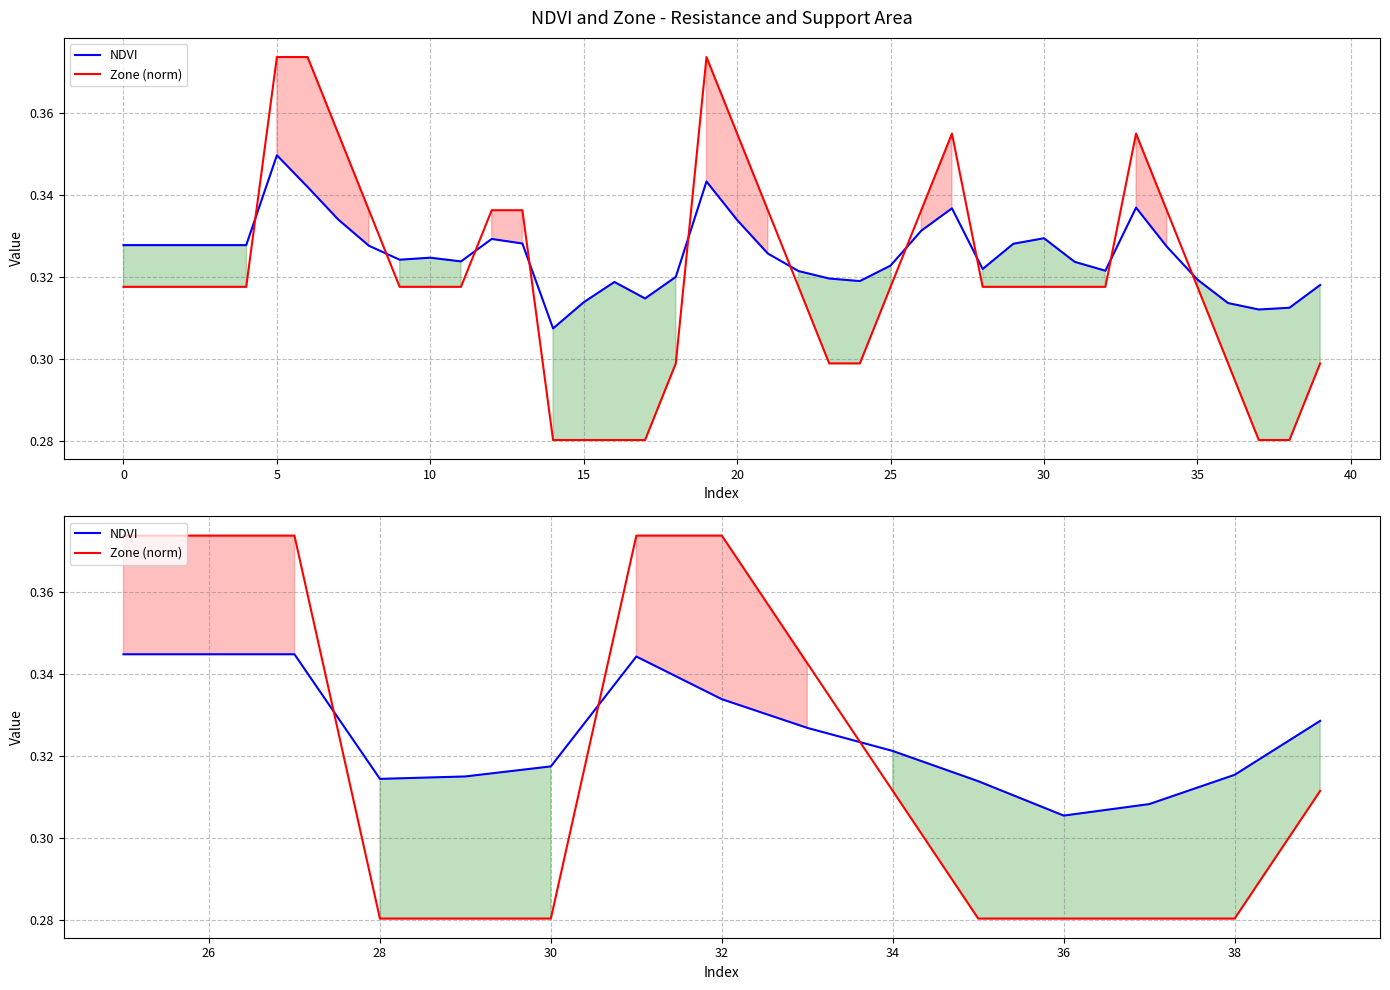

True or false: NDVI has more than 2 interior local peaks.

False